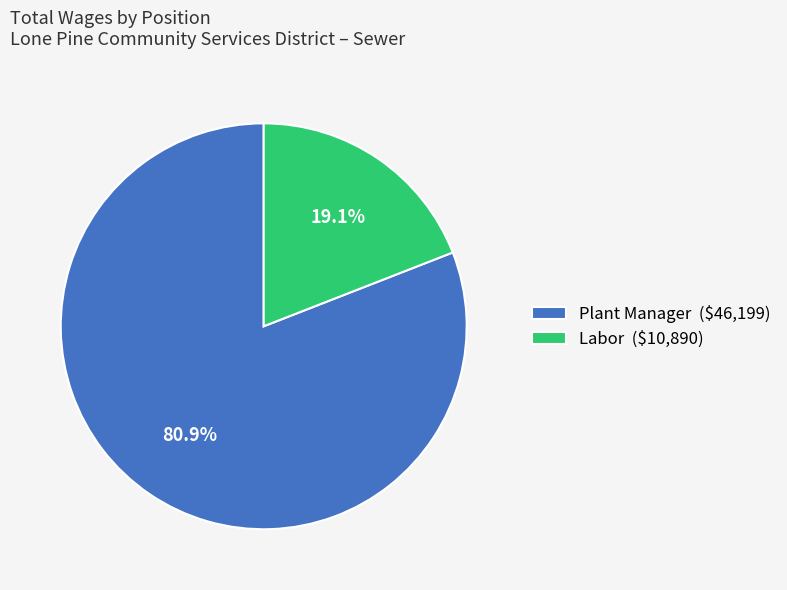

Is there a majority slice in this chart?

Yes